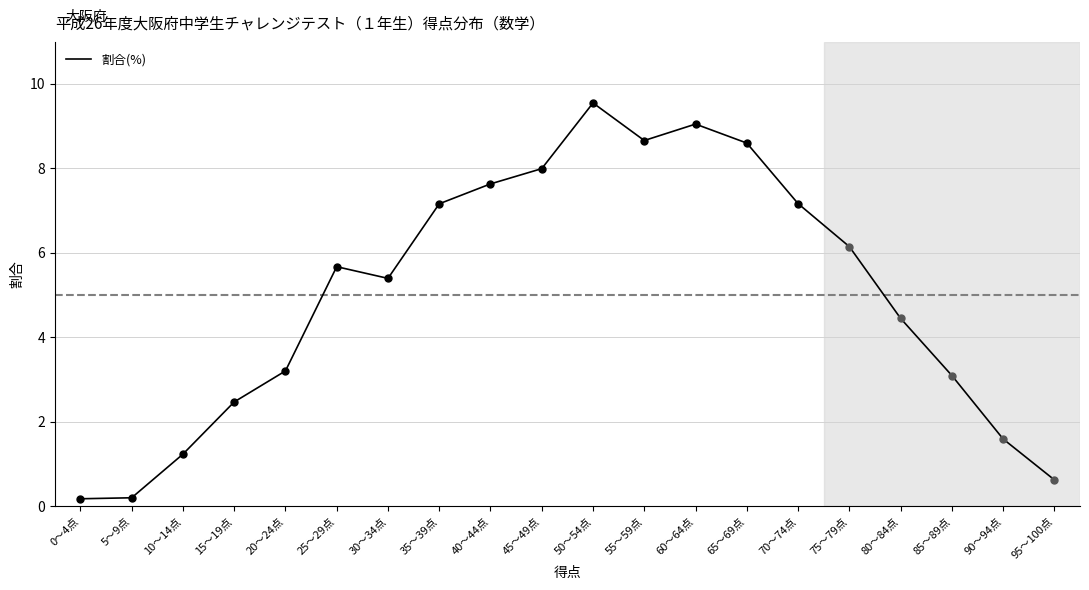

Rank the categories by value from lowest to highest.

0～4点, 5～9点, 95～100点, 10～14点, 90～94点, 15～19点, 85～89点, 20～24点, 80～84点, 30～34点, 25～29点, 75～79点, 35～39点, 70～74点, 40～44点, 45～49点, 65～69点, 55～59点, 60～64点, 50～54点